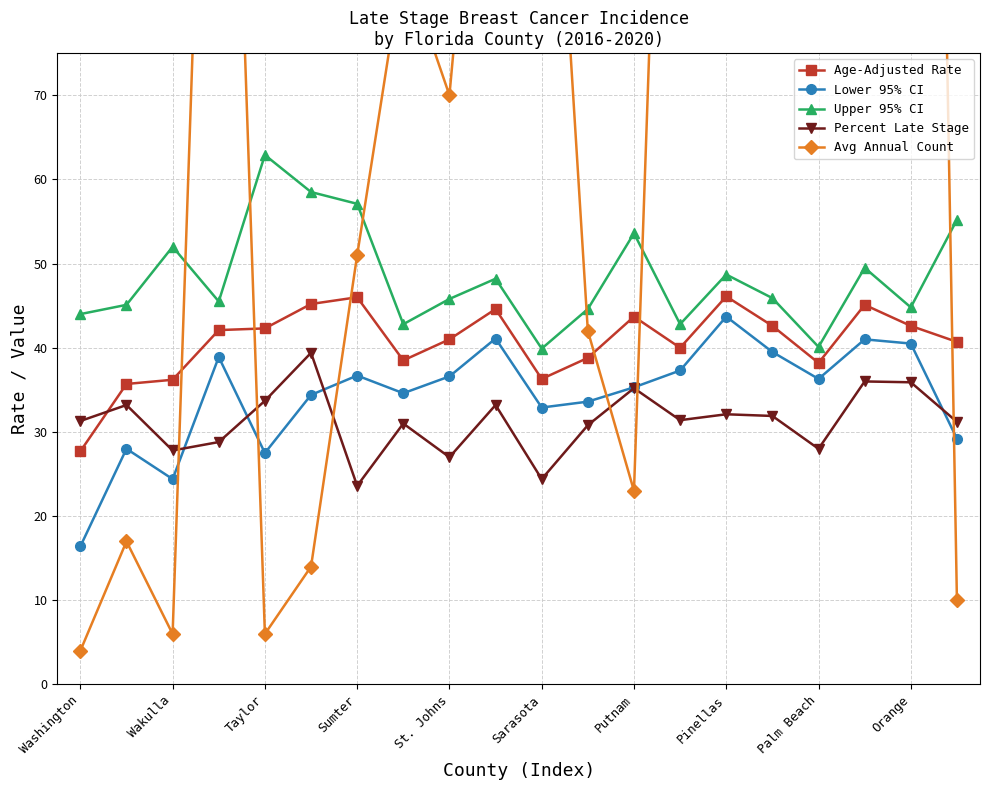

How many values in the Upper 95% CI series are below 45?

7